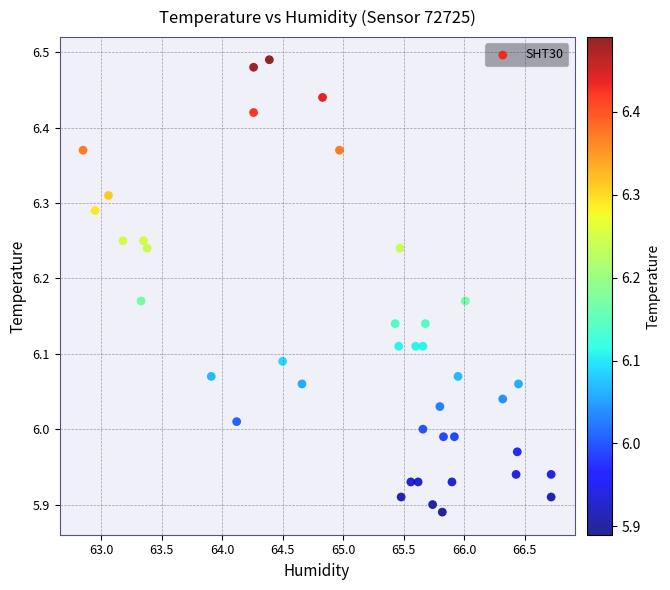

What is the range of Y values (max minus min)?

0.6